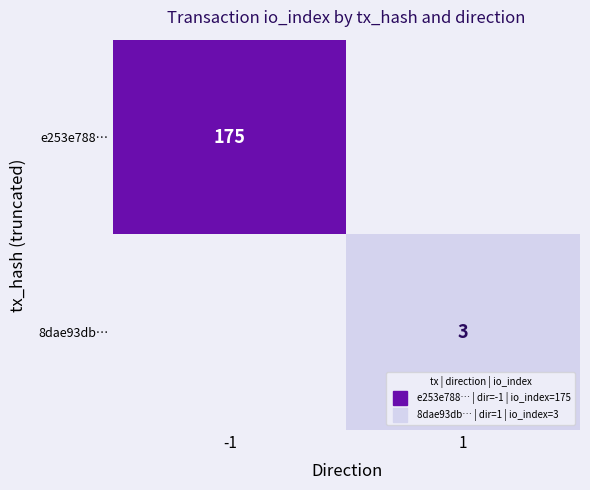

Is it true that e253e788… equals 0 at 1?

True